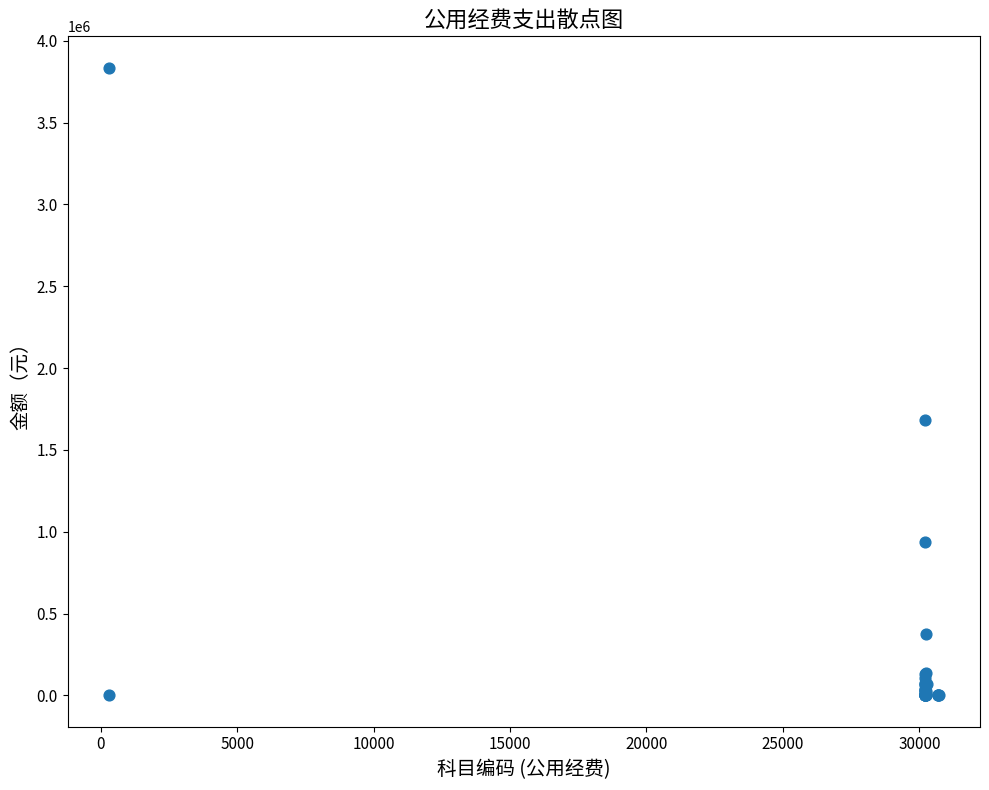

What Y value in the scatter plot is closest to 1917497?

1684990.8